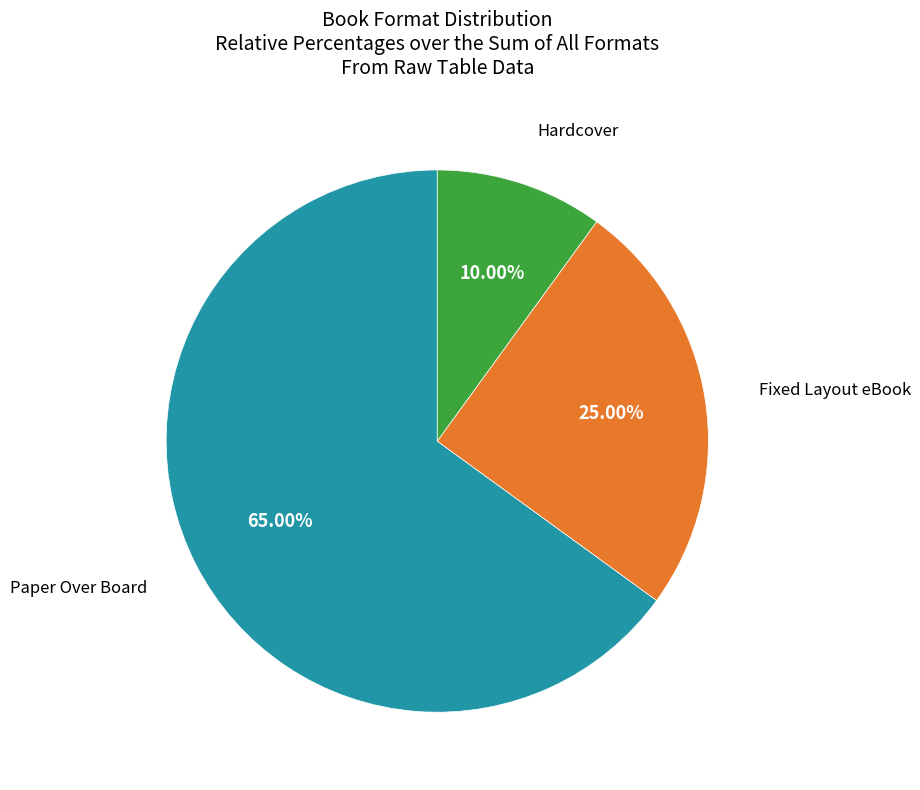

Is there any slice that represents more than half of the pie?

Yes